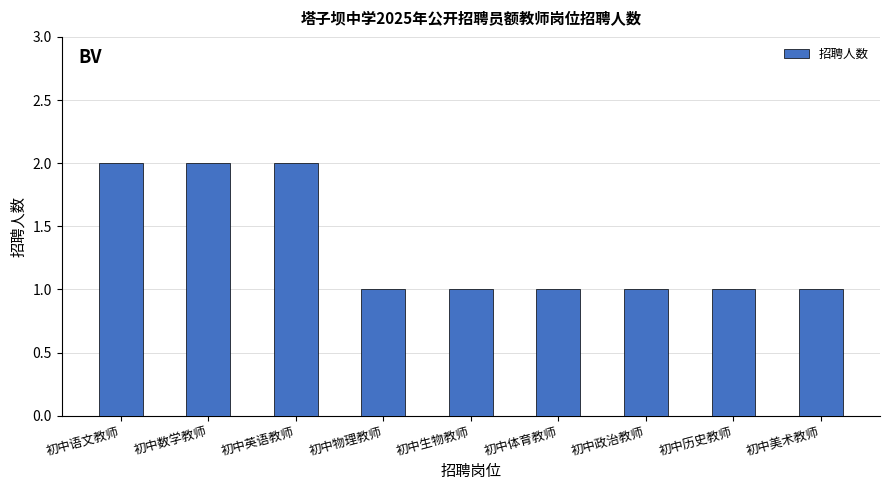

What is the ratio of the value at 初中体育教师 to the value at 初中历史教师?

1.0